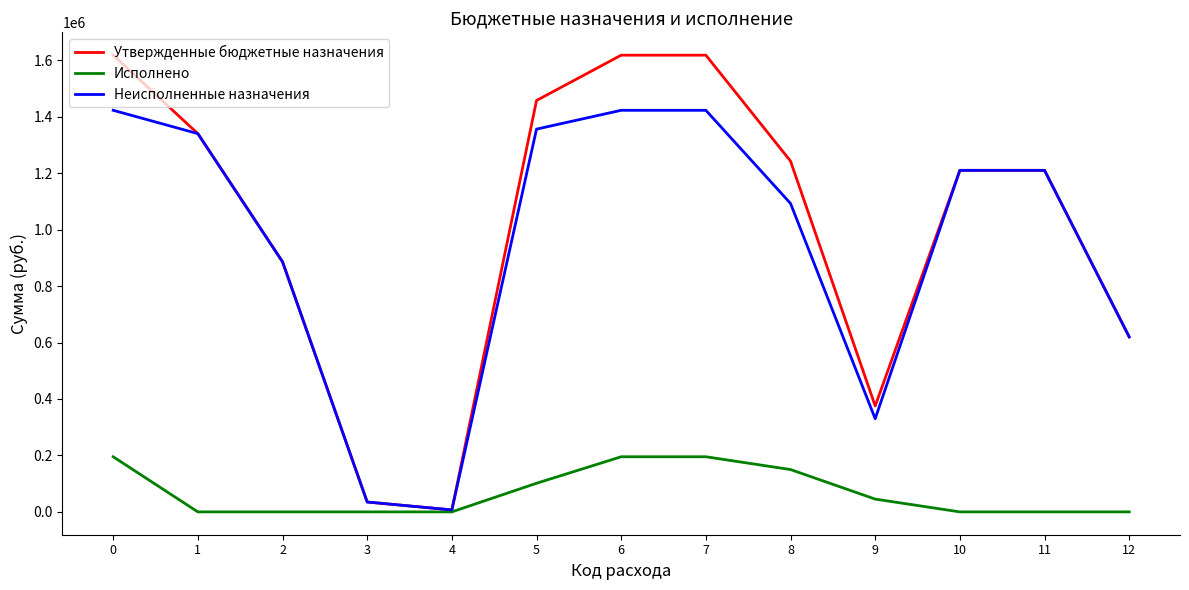

Which series has the widest spread of values?

Утвержденные бюджетные назначения